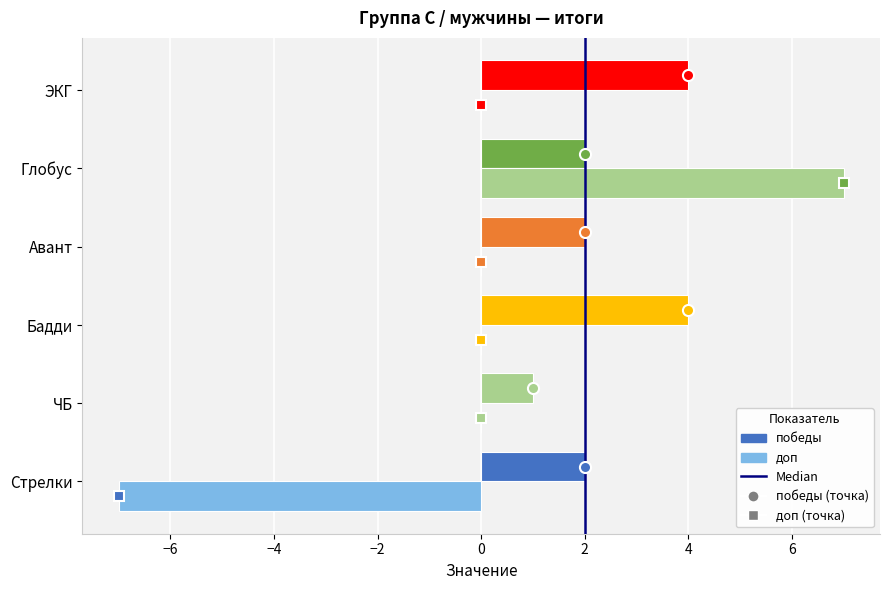

What is the difference between the second highest and minimum values in the доп series?

7